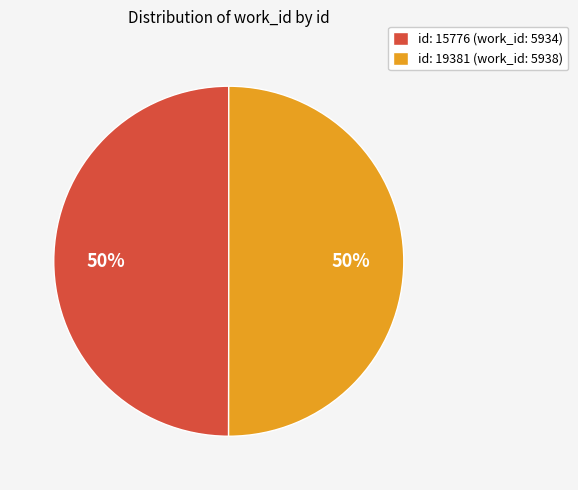

Combined, do id: 15776 (work_id: 5934) and id: 19381 (work_id: 5938) account for over 50%?

Yes